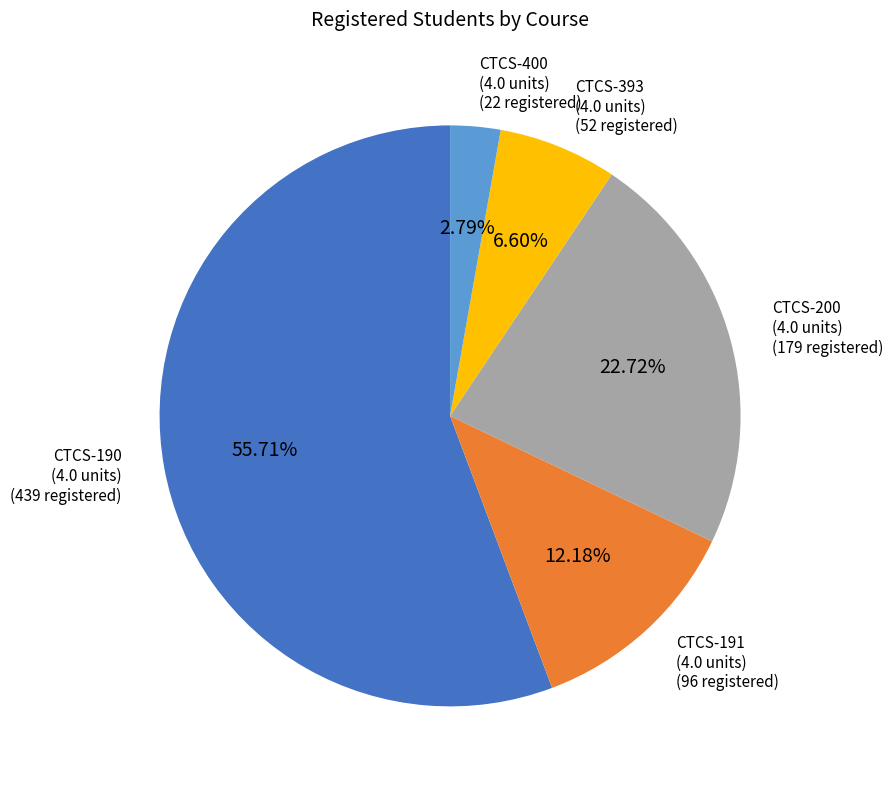

Which category has the smallest portion of the pie?

CTCS-400 (4.0 units)